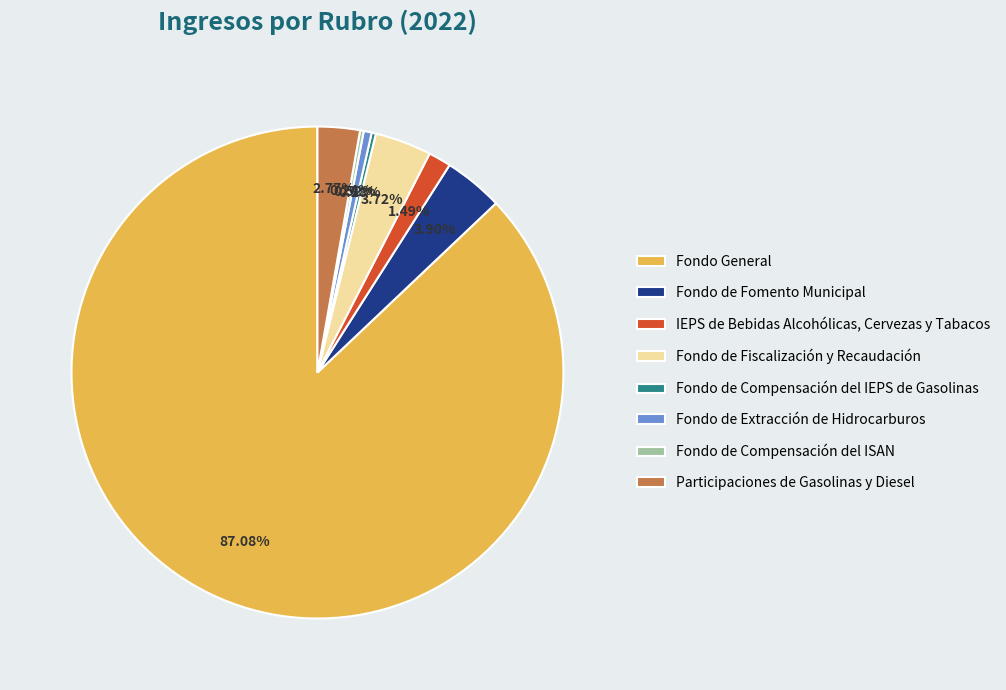

Which slice is the largest?

Fondo General